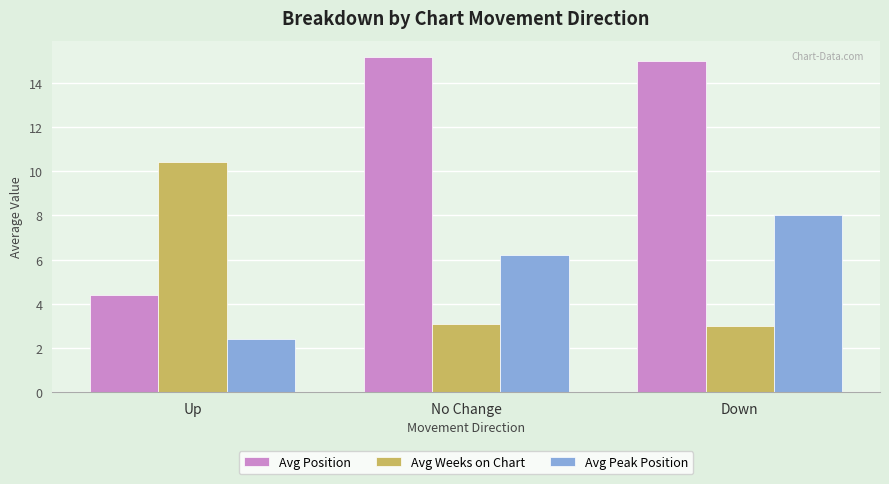

What is the minimum value shown in the chart?

2.4